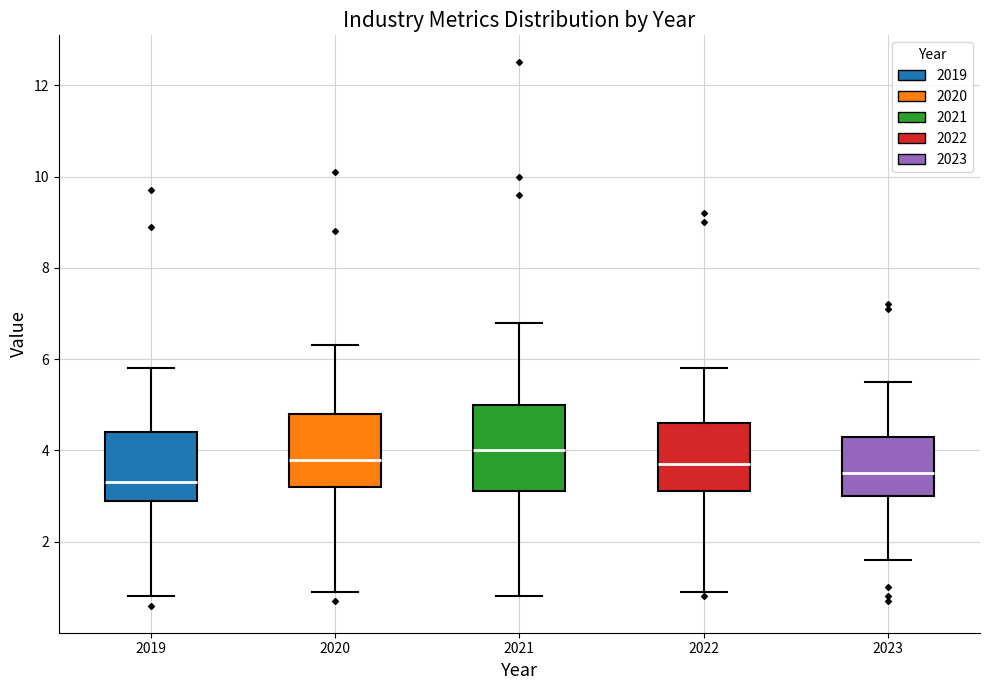

Reading left to right, transcribe this box plot: for each box, give where its median line is, the range the box spans, and where its two whiskers end, as read against the y-axis. The values are not printed on the chart, so give them approximately, as read against the axis.

2019: median 3.4, box 3.0 to 4.4, whiskers 0.8 to 5.8
2020: median 3.8, box 3.2 to 4.8, whiskers 1.0 to 6.4
2021: median 4.0, box 3.2 to 5.0, whiskers 0.8 to 6.8
2022: median 3.8, box 3.2 to 4.6, whiskers 1.0 to 5.8
2023: median 3.6, box 3.0 to 4.4, whiskers 1.6 to 5.6